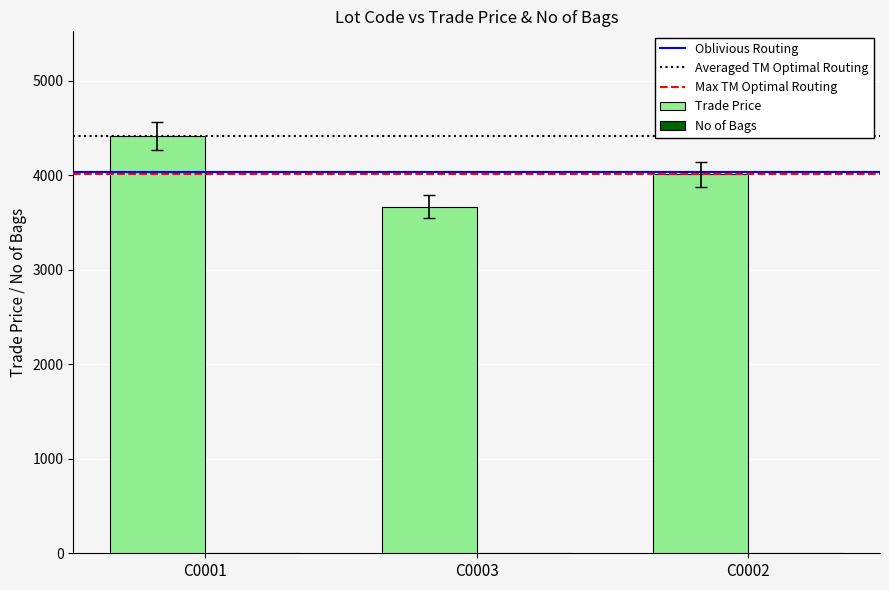

The value of Trade Price at C0002 is 4009. True or false?

True